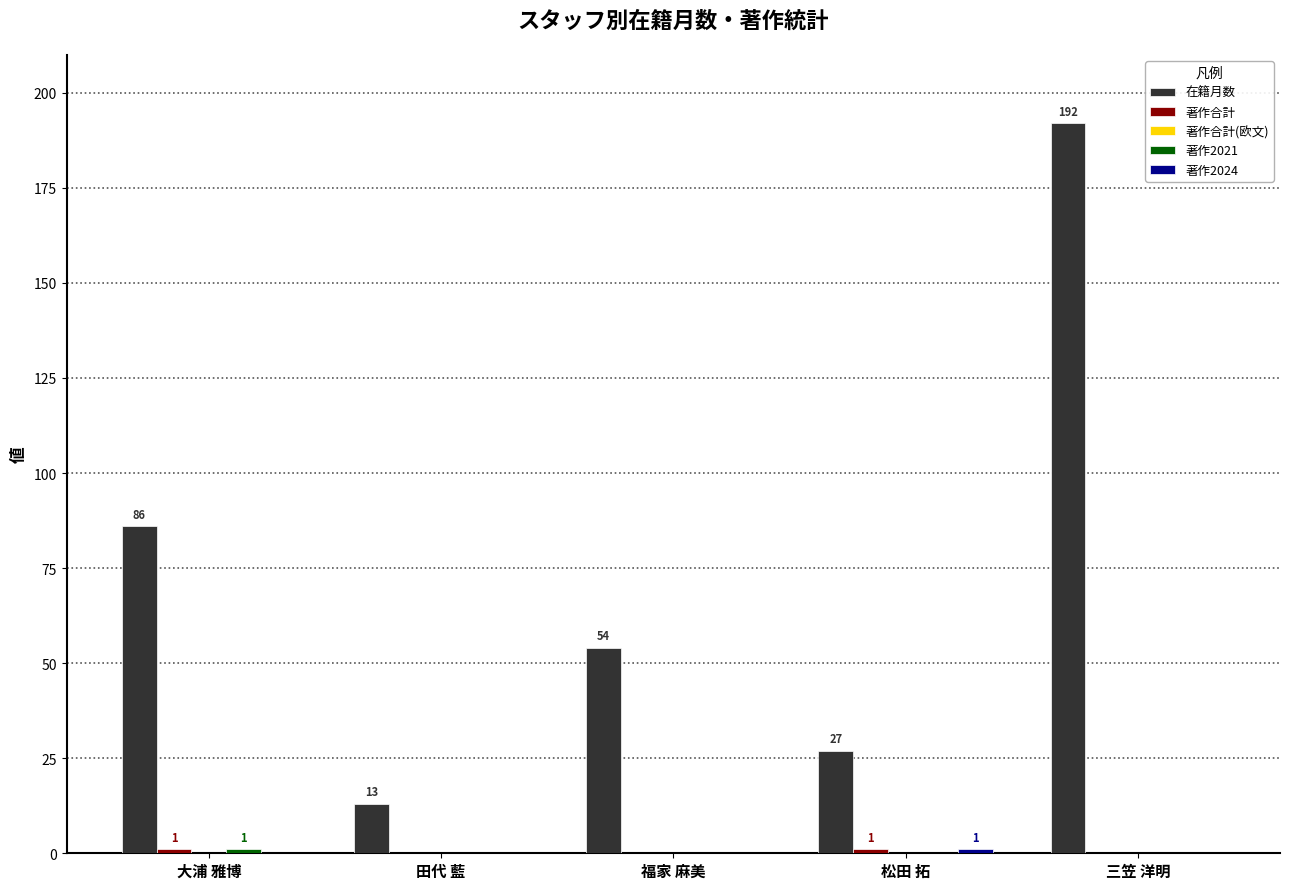

Is it true that 在籍月数 equals 54 at 福家 麻美?

True